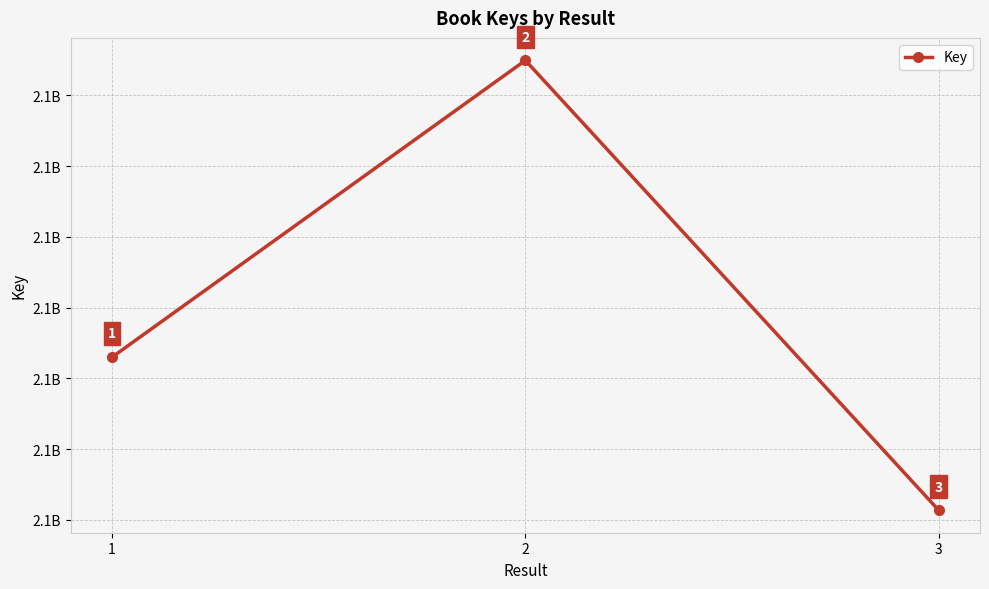

What is the average value?

2137669889